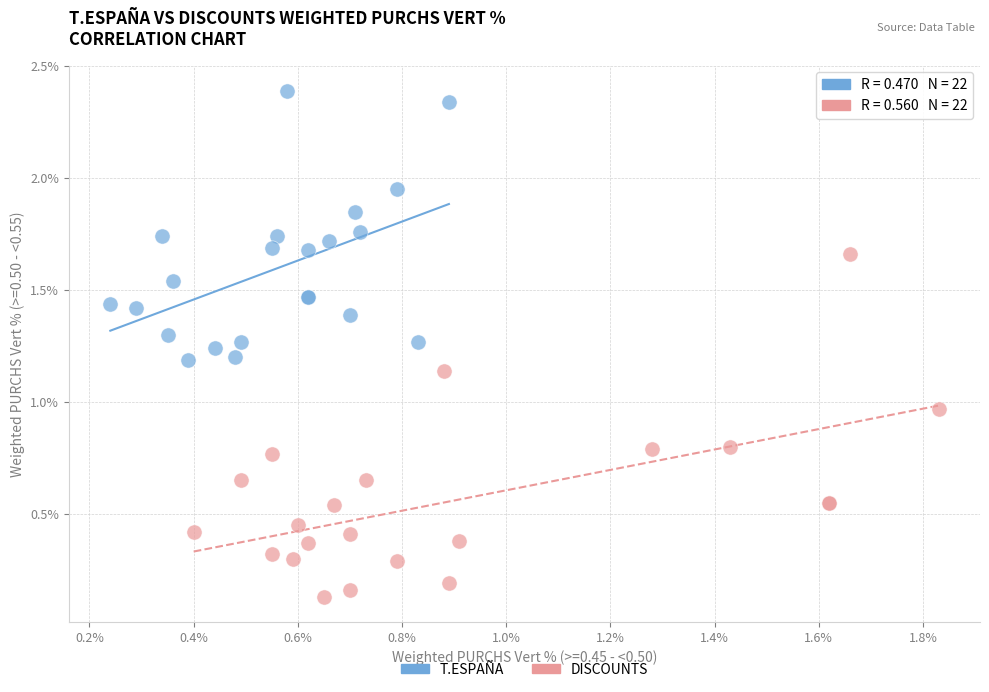

Which series contains the highest Y value?

T.ESPAÑA